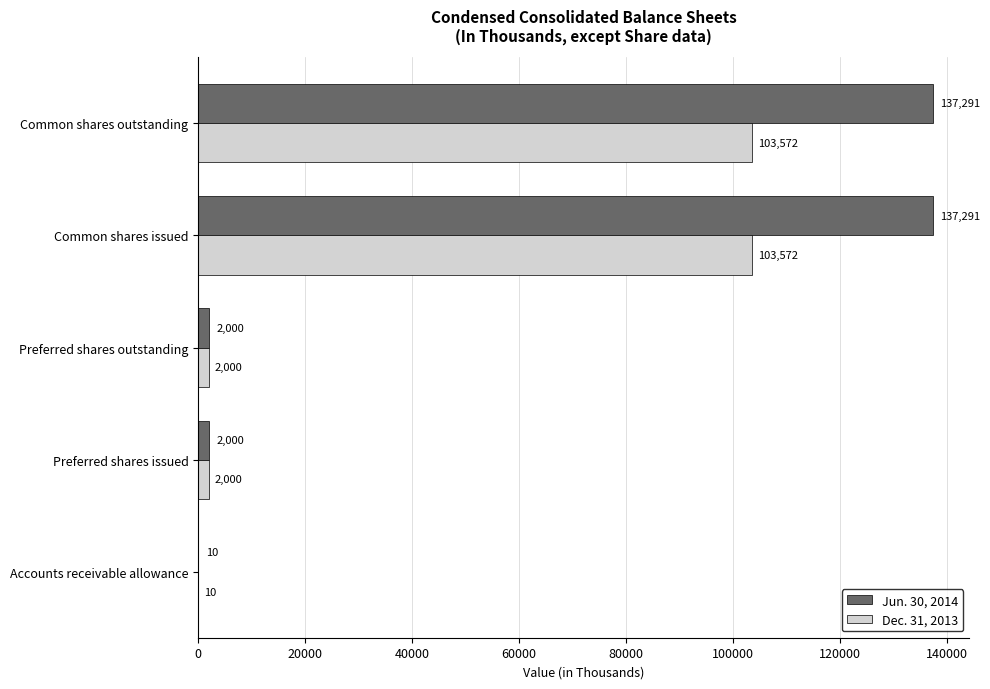

How many series are shown in this chart?

2